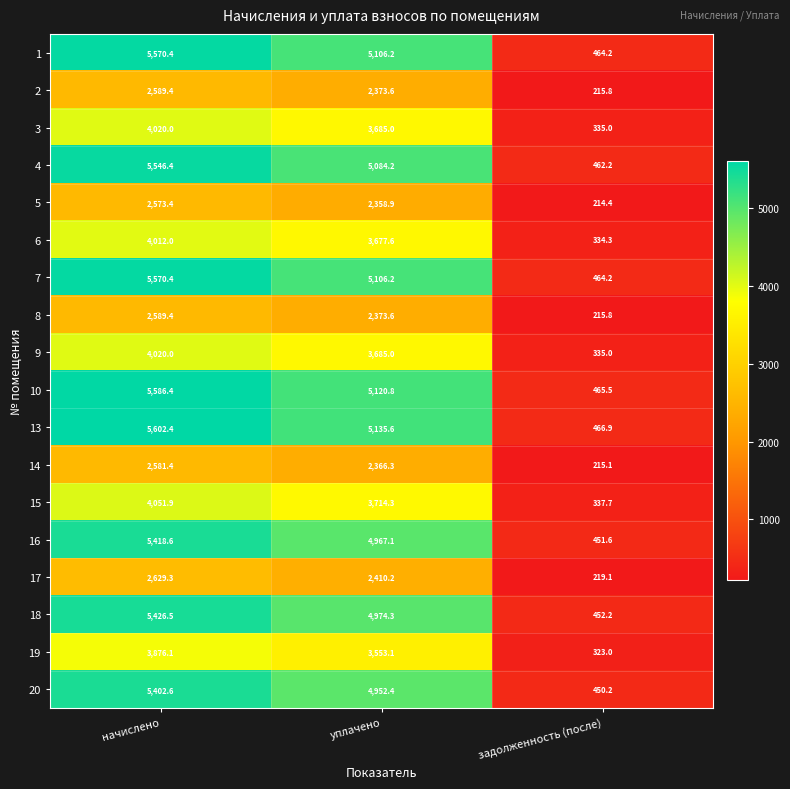

At which label does 1 reach its minimum?

задолженность (после)